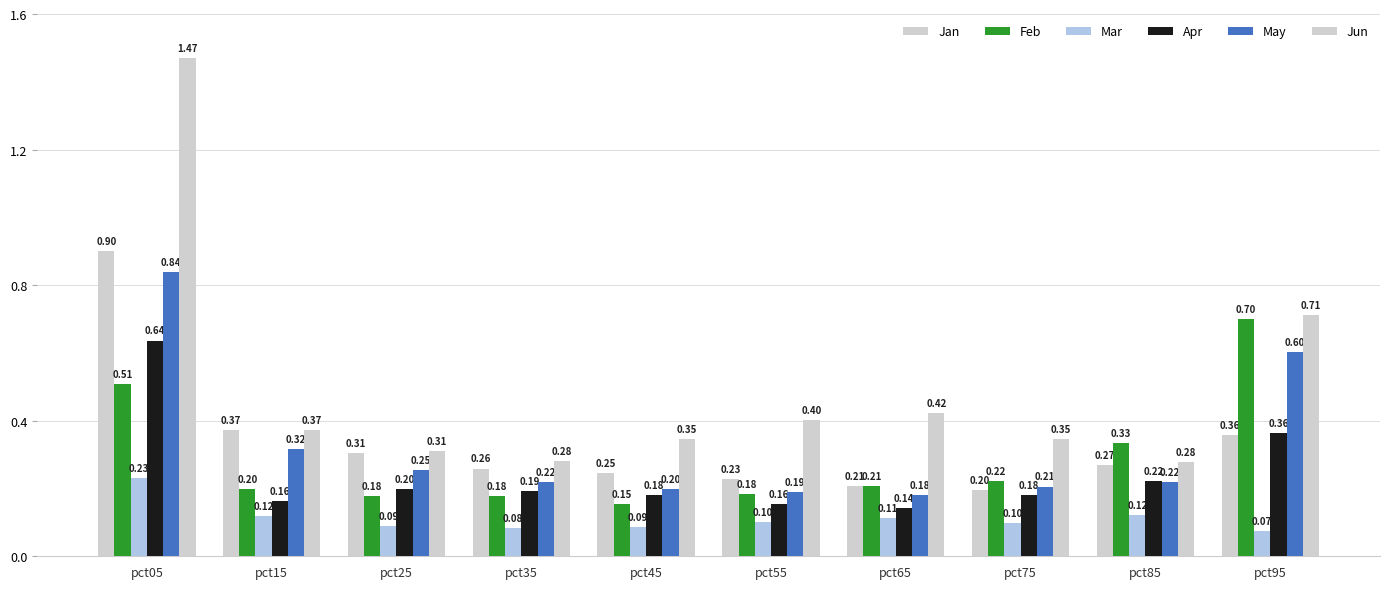

Is it true that Feb equals 0.1 at pct45?

False